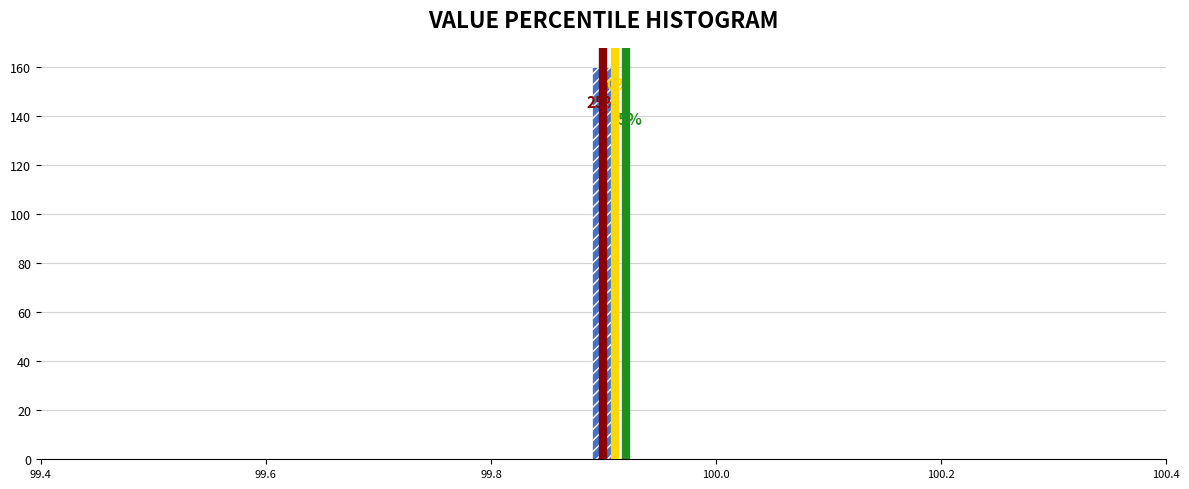

Around what value on the x-axis is the tallest bar? Give the approximate position of its centre, as read against the axis.

99.90